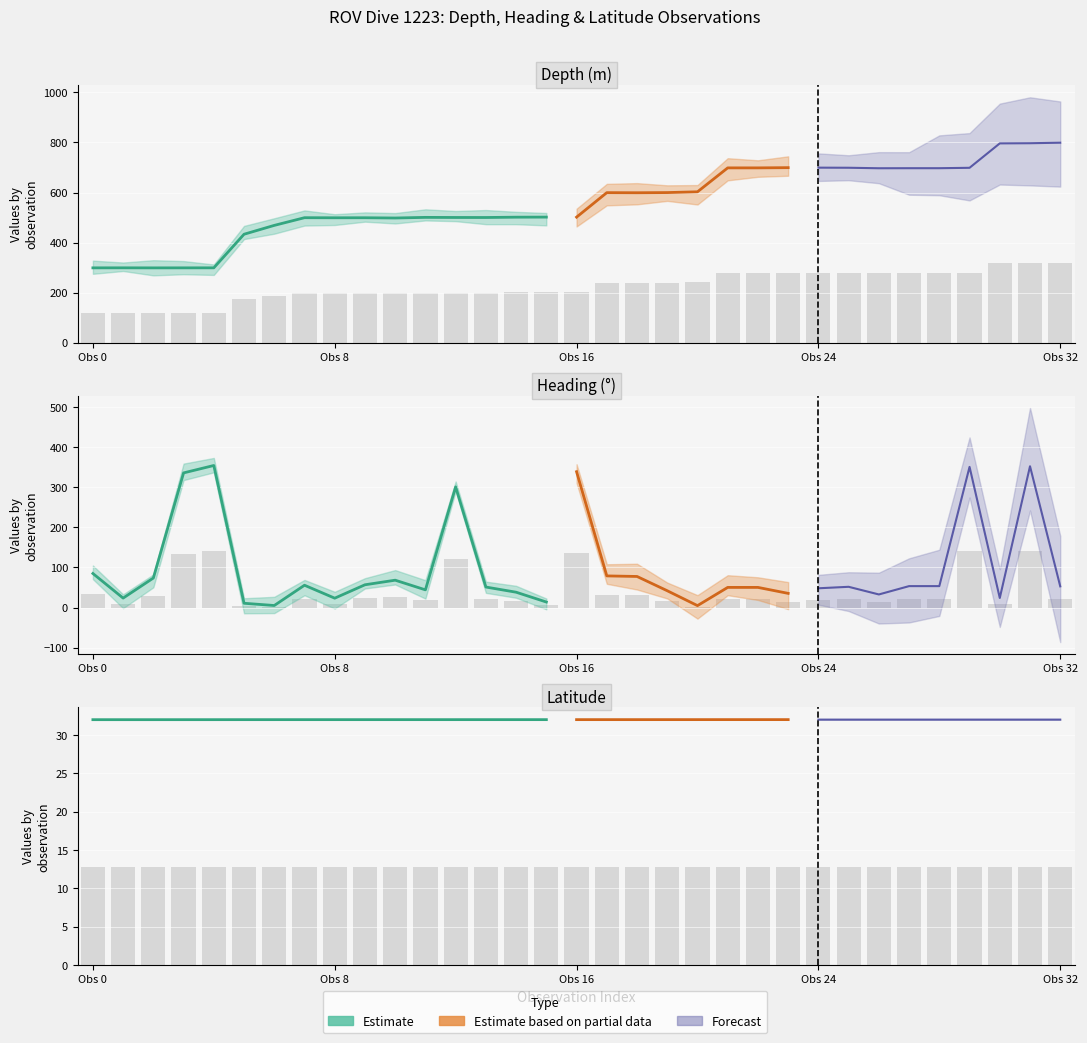

At which label does Depth reach its peak?

Obs 32